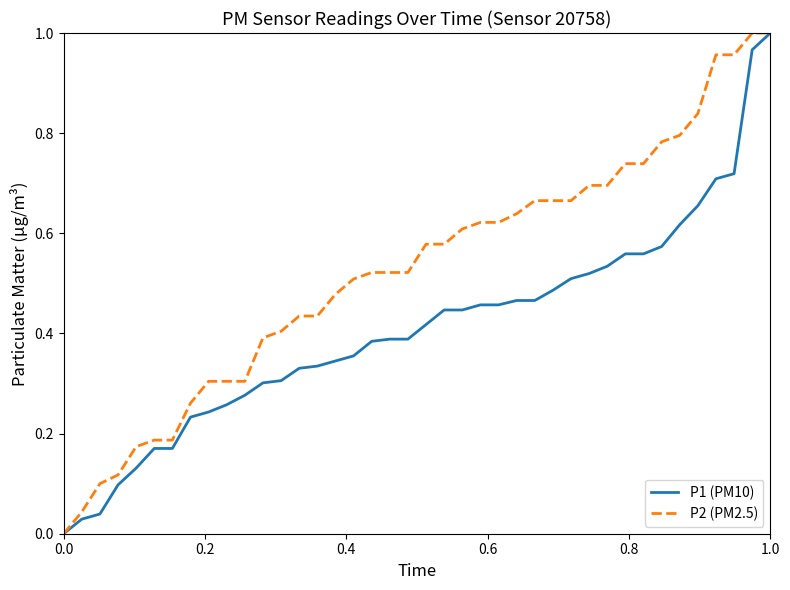

Which series has the largest total across all categories?

P2 (PM2.5)